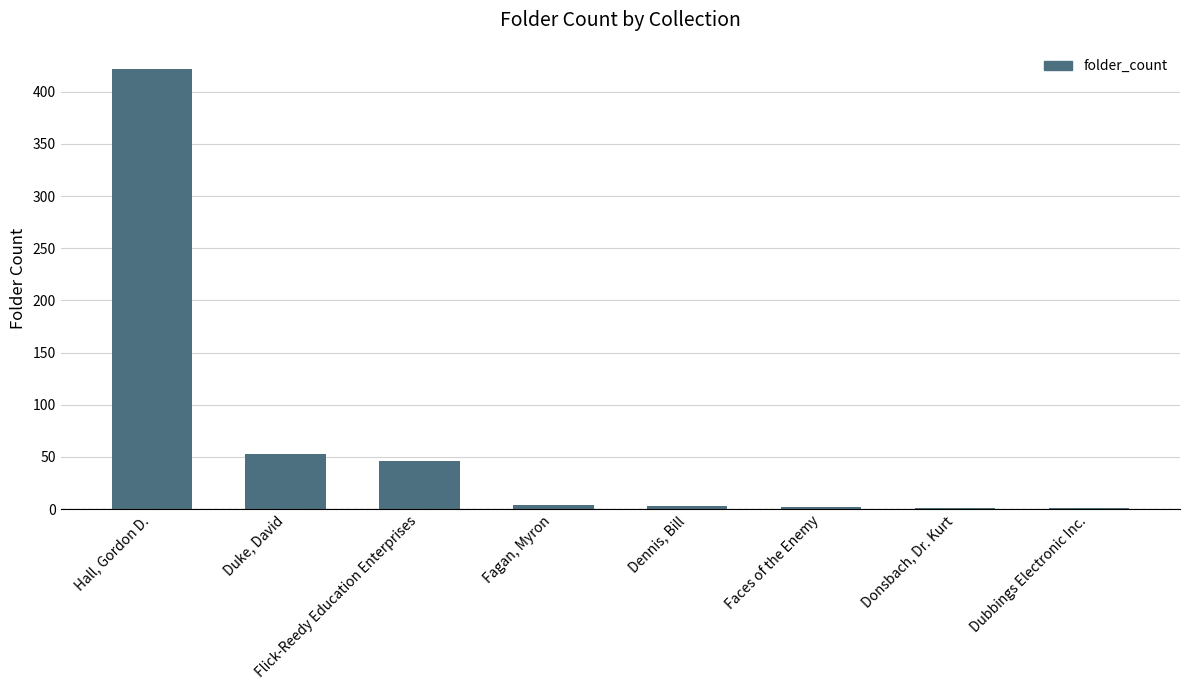

Is it true that the value at Hall, Gordon D. is 422?

True